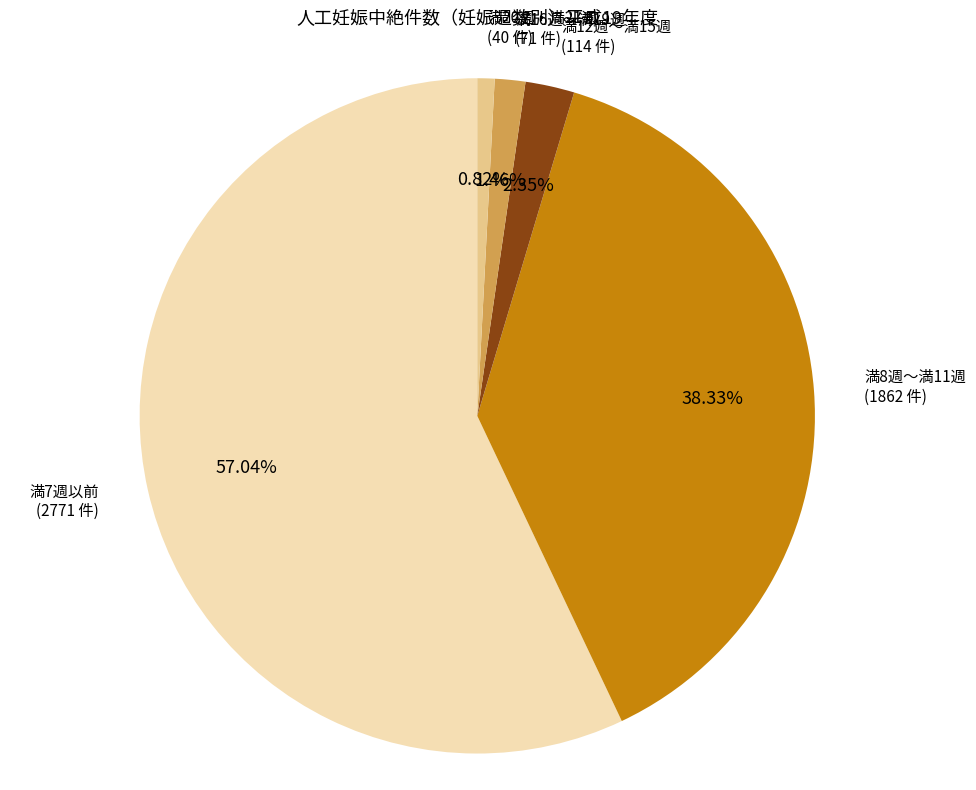

Is there any slice that represents more than half of the pie?

Yes